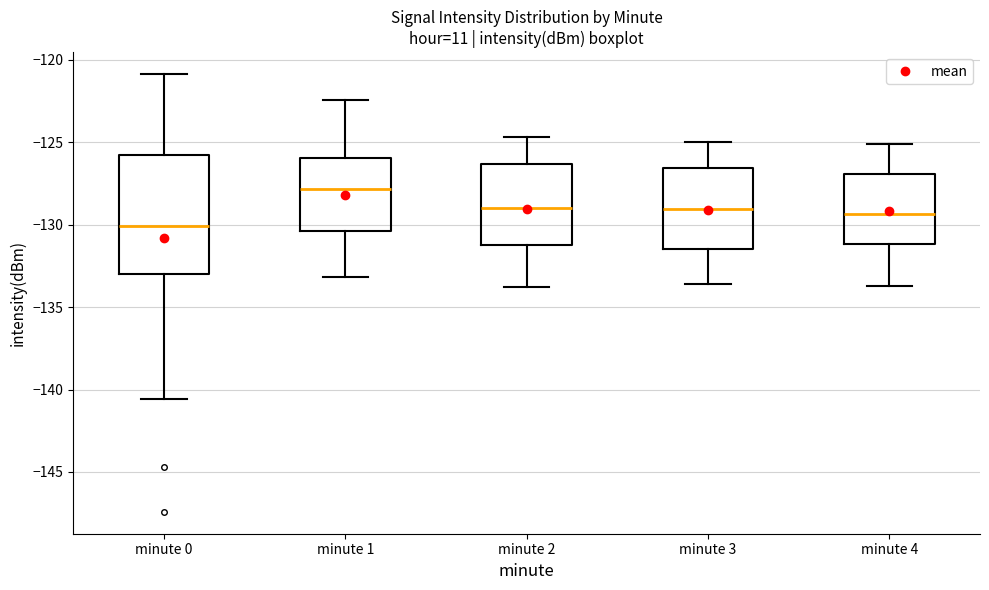

Reading left to right, transcribe this box plot: for each box, give where its median line is, the range the box spans, and where its two whiskers end, as read against the y-axis. The values are not printed on the chart, so give them approximately, as read against the axis.

minute 0: median -130.0, box -133.0 to -126.0, whiskers -140.5 to -121.0
minute 1: median -128.0, box -130.5 to -126.0, whiskers -133.0 to -122.5
minute 2: median -129.0, box -131.0 to -126.5, whiskers -134.0 to -124.5
minute 3: median -129.0, box -131.5 to -126.5, whiskers -133.5 to -125.0
minute 4: median -129.5, box -131.0 to -127.0, whiskers -133.5 to -125.0